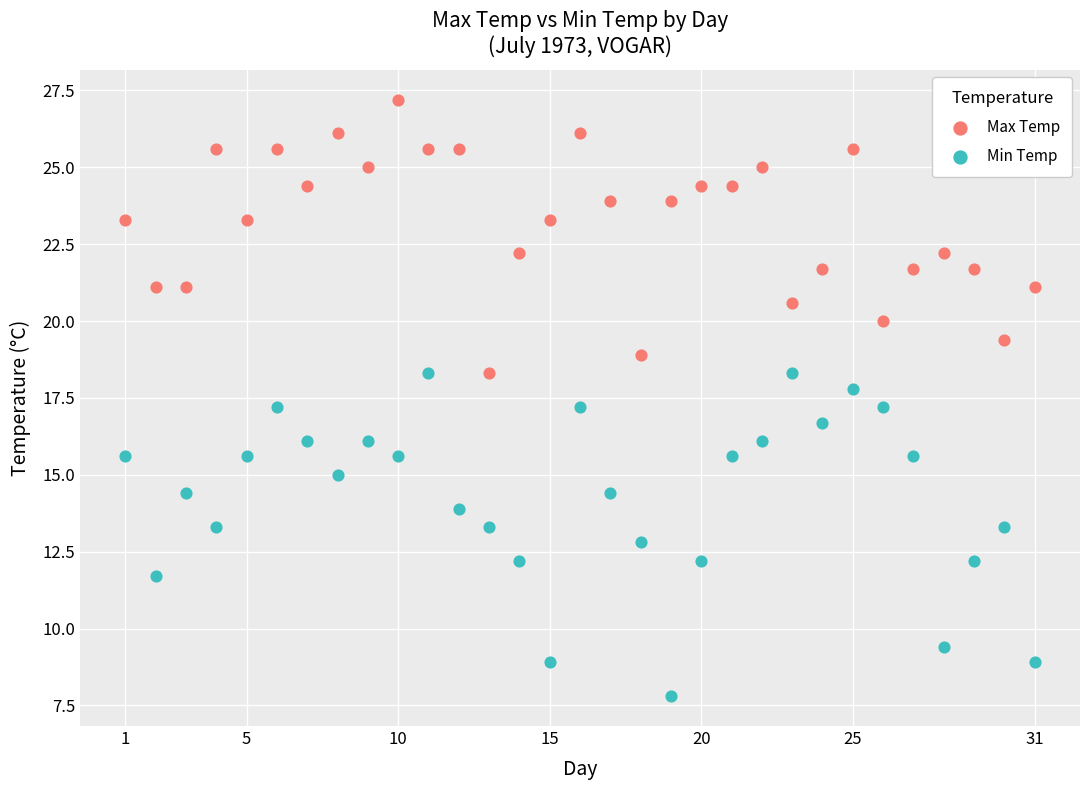

What are all the series names shown in the legend?

Max Temp, Min Temp